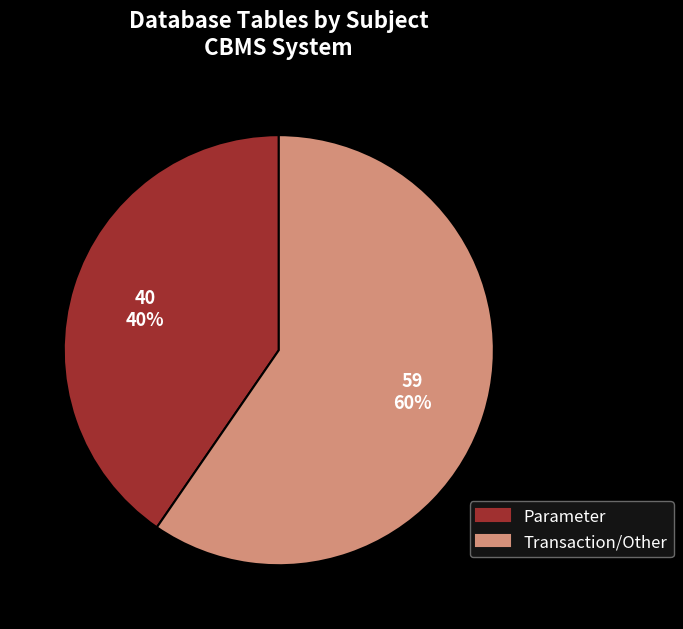

Is it true that Parameter is 40% of the pie?

True